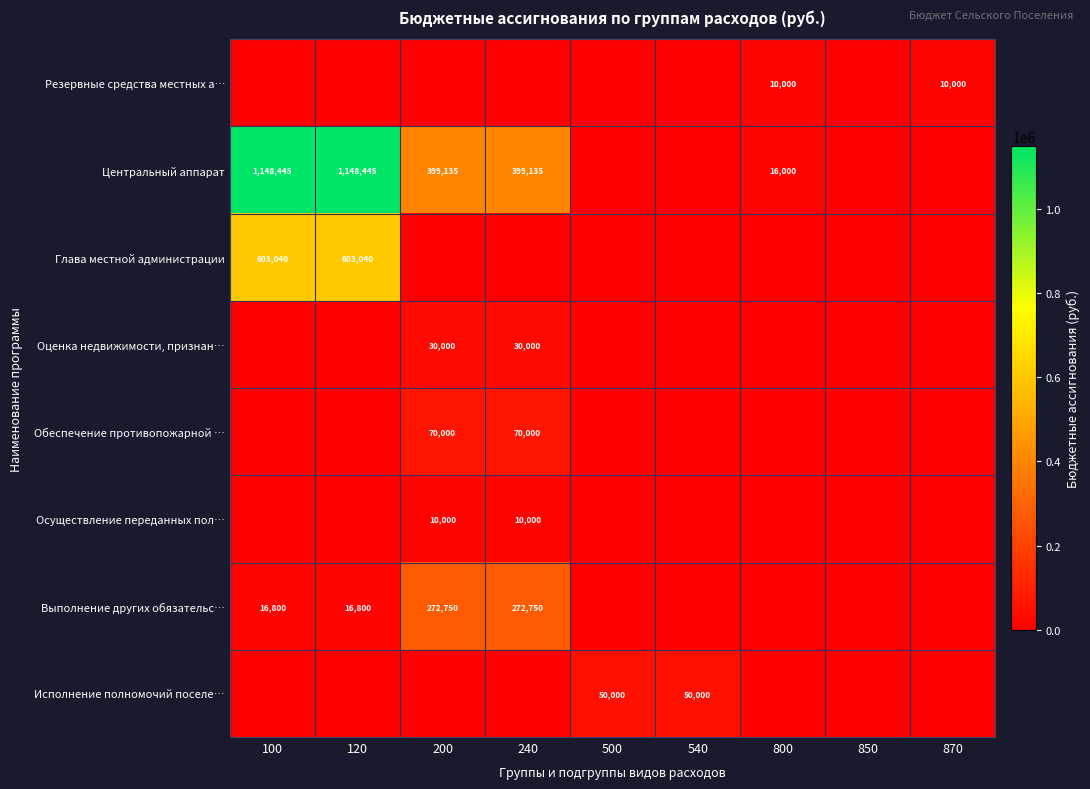

Is it true that Обеспечение противопожарной … equals 70000 at 200?

True